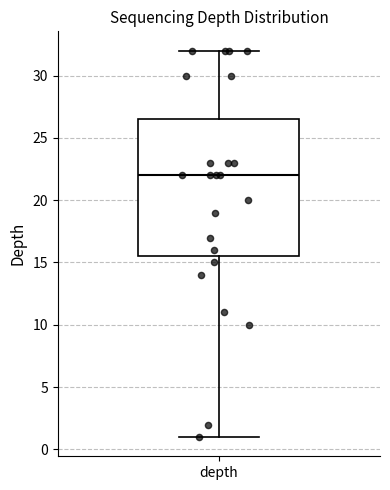

Where does the median line of the box for depth sit on the y-axis? The values are not printed on the chart, so give them approximately, as read against the axis.

22.0